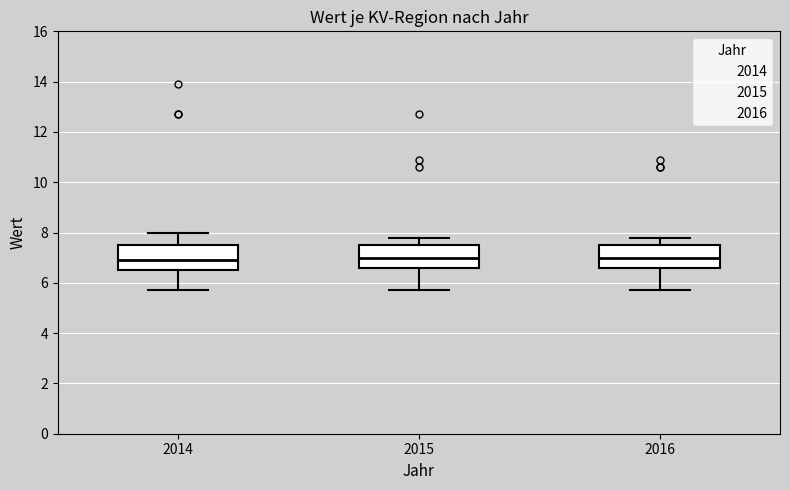

Reading left to right, transcribe this box plot: for each box, give where its median line is, the range the box spans, and where its two whiskers end, as read against the y-axis. The values are not printed on the chart, so give them approximately, as read against the axis.

2014: median 7.0, box 6.6 to 7.6, whiskers 5.8 to 8.0
2015: median 7.0, box 6.6 to 7.6, whiskers 5.8 to 7.8
2016: median 7.0, box 6.6 to 7.6, whiskers 5.8 to 7.8